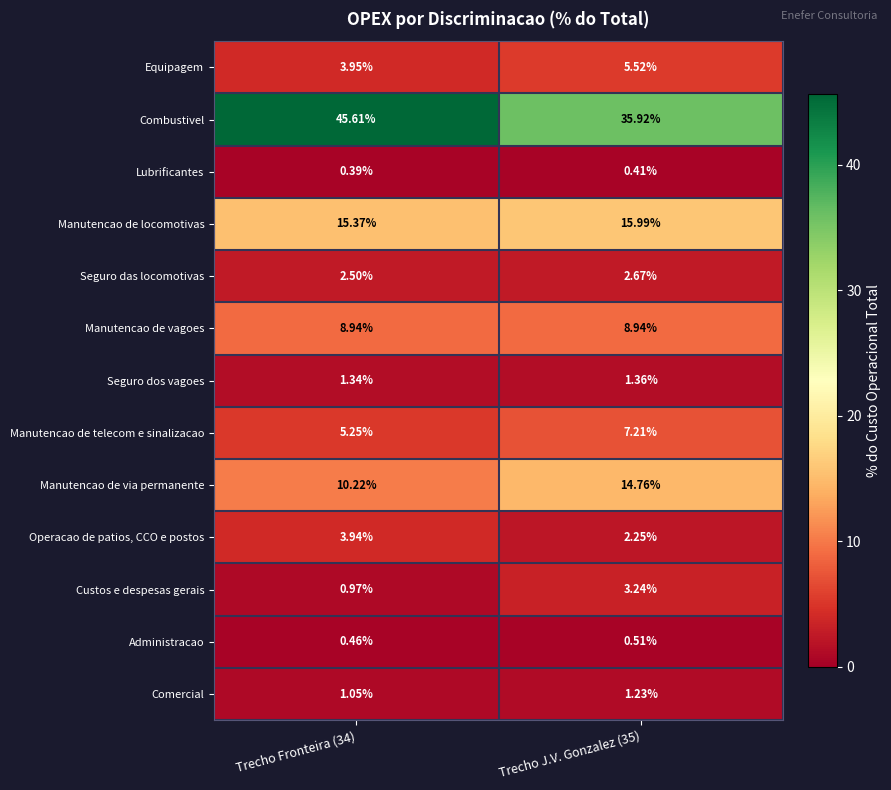

How many data points does each series have?

2